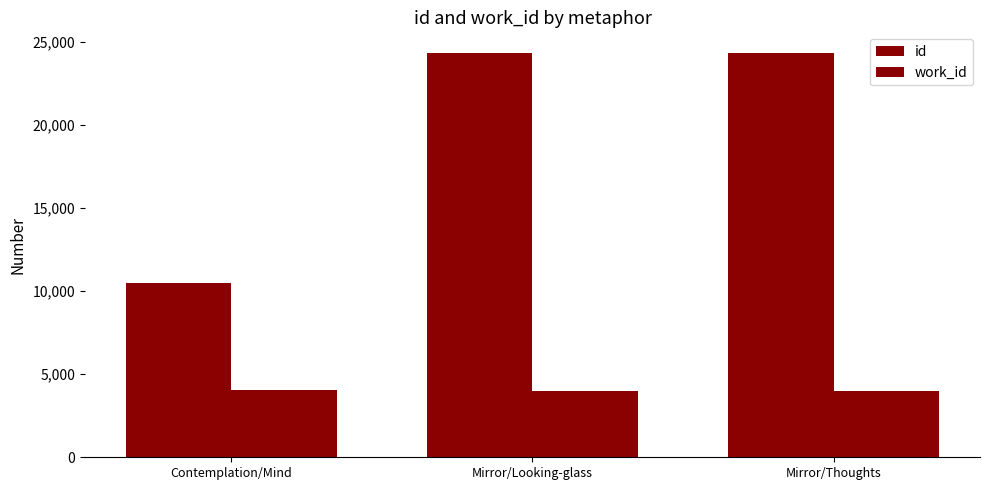

What is the label of the 3rd bar from the left?

Mirror/Thoughts